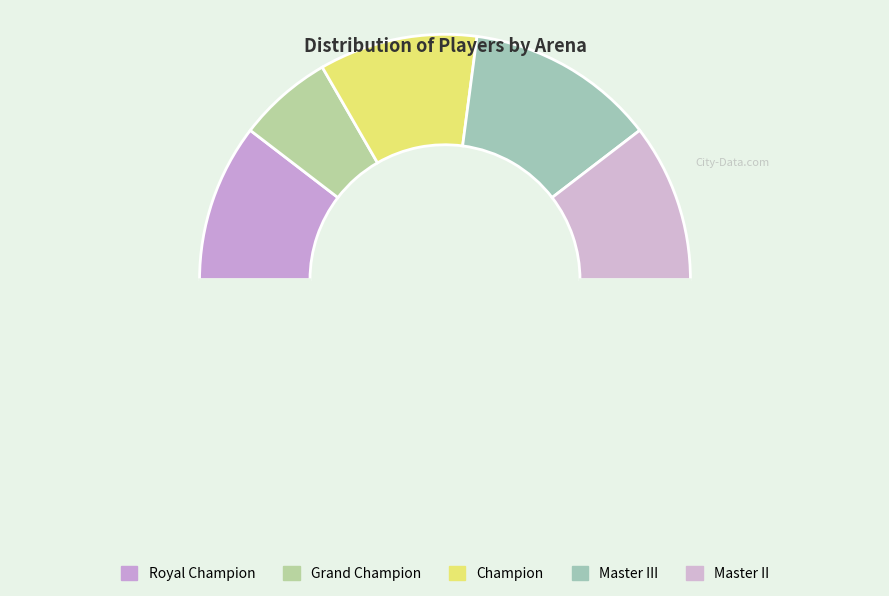

Rank the categories by value from highest to lowest.

Master III, Royal Champion, Champion, Master II, Grand Champion